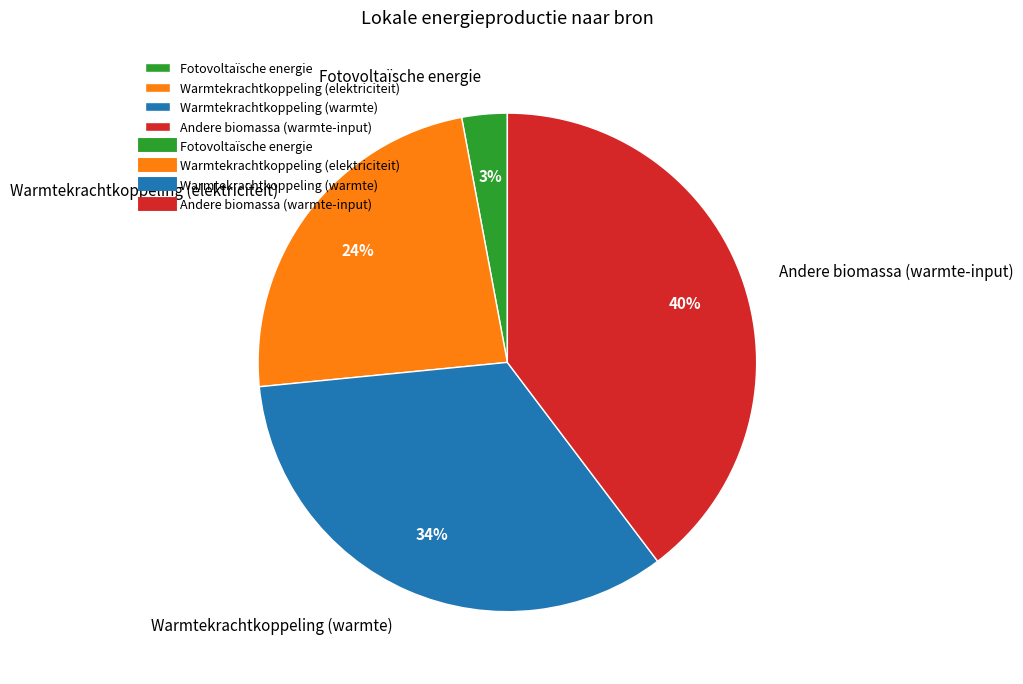

Is there any slice that represents more than half of the pie?

No